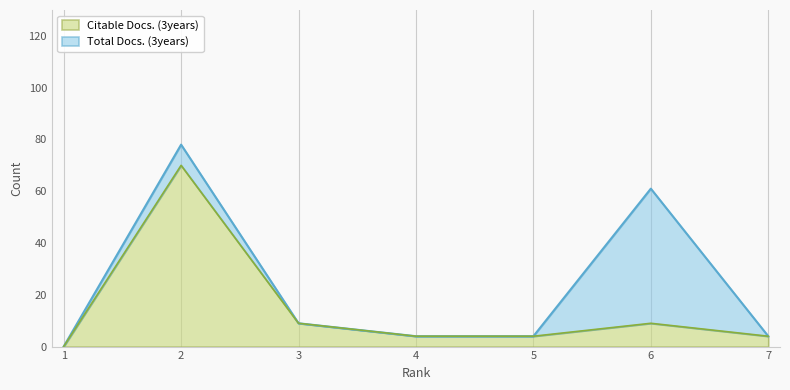

True or false: Citable Docs. (3years) and Total Docs. (3years) cross at least once.

False